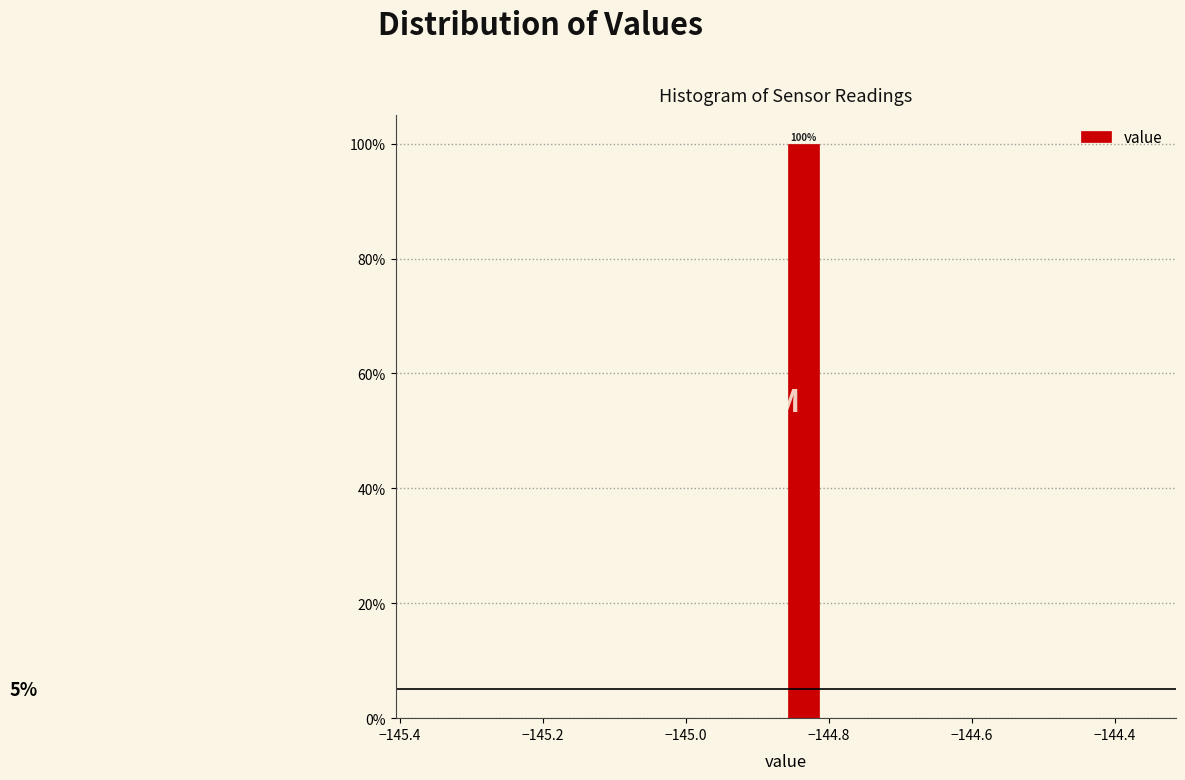

Around what value on the x-axis is the tallest bar? Give the approximate position of its centre, as read against the axis.

-144.84